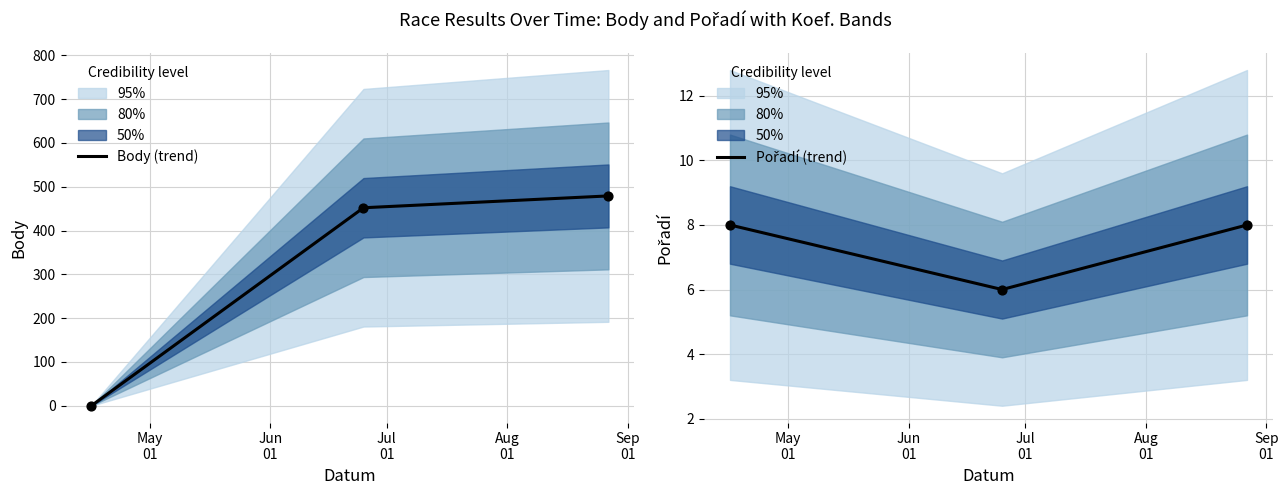

Which series has the largest Y range (max minus min)?

Body (trend)